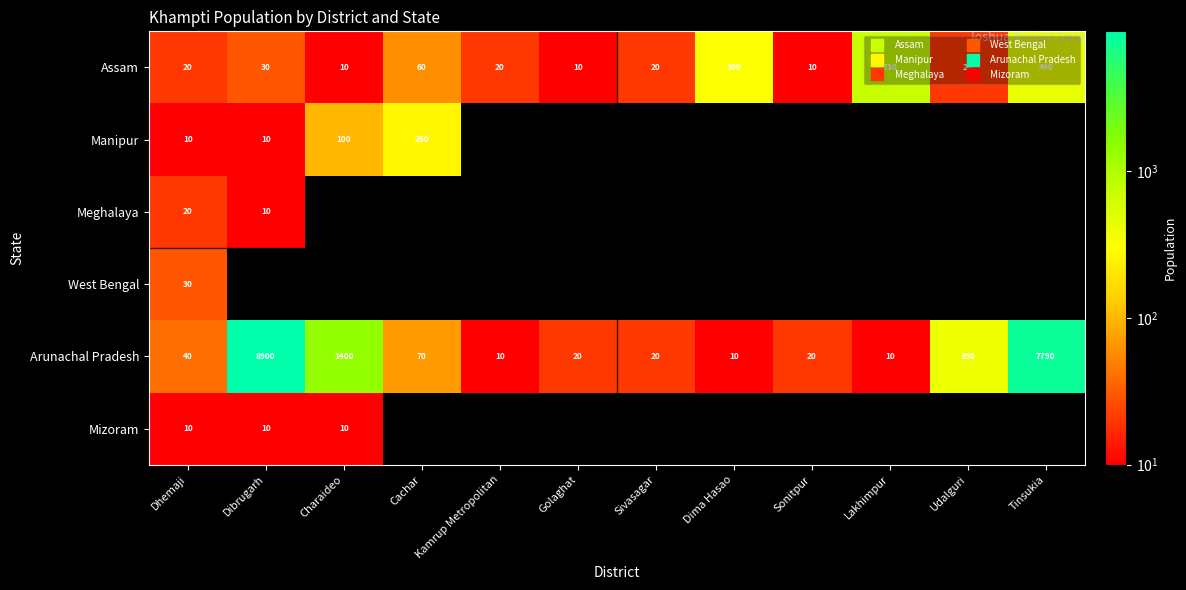

Rank the series by their maximum value, from lowest to highest.

Mizoram, Meghalaya, West Bengal, Manipur, Assam, Arunachal Pradesh